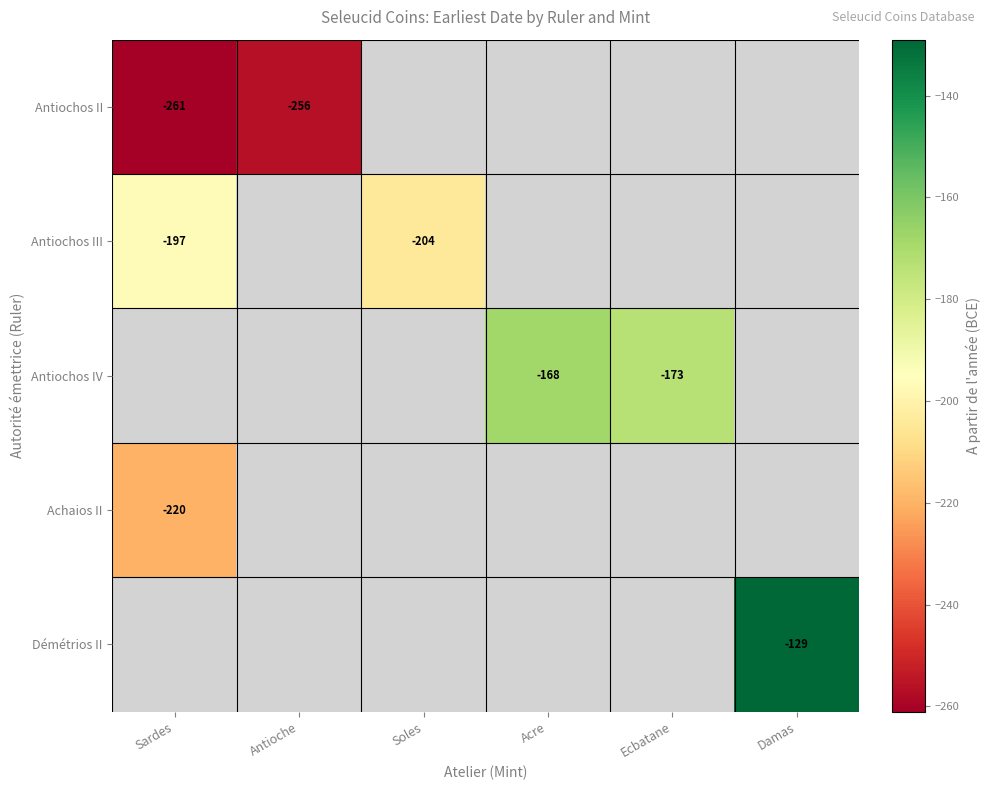

The value of Antiochos IV at Ecbatane is -173. True or false?

True